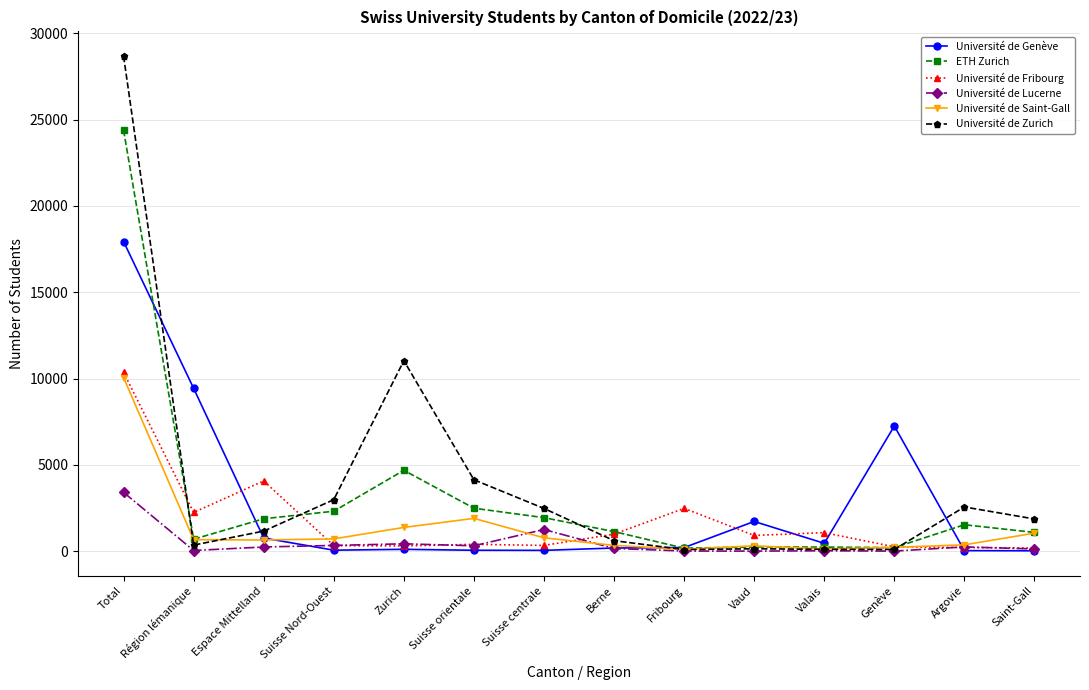

What value does the Université de Lucerne series have at Saint-Gall, to the nearest 10?

130